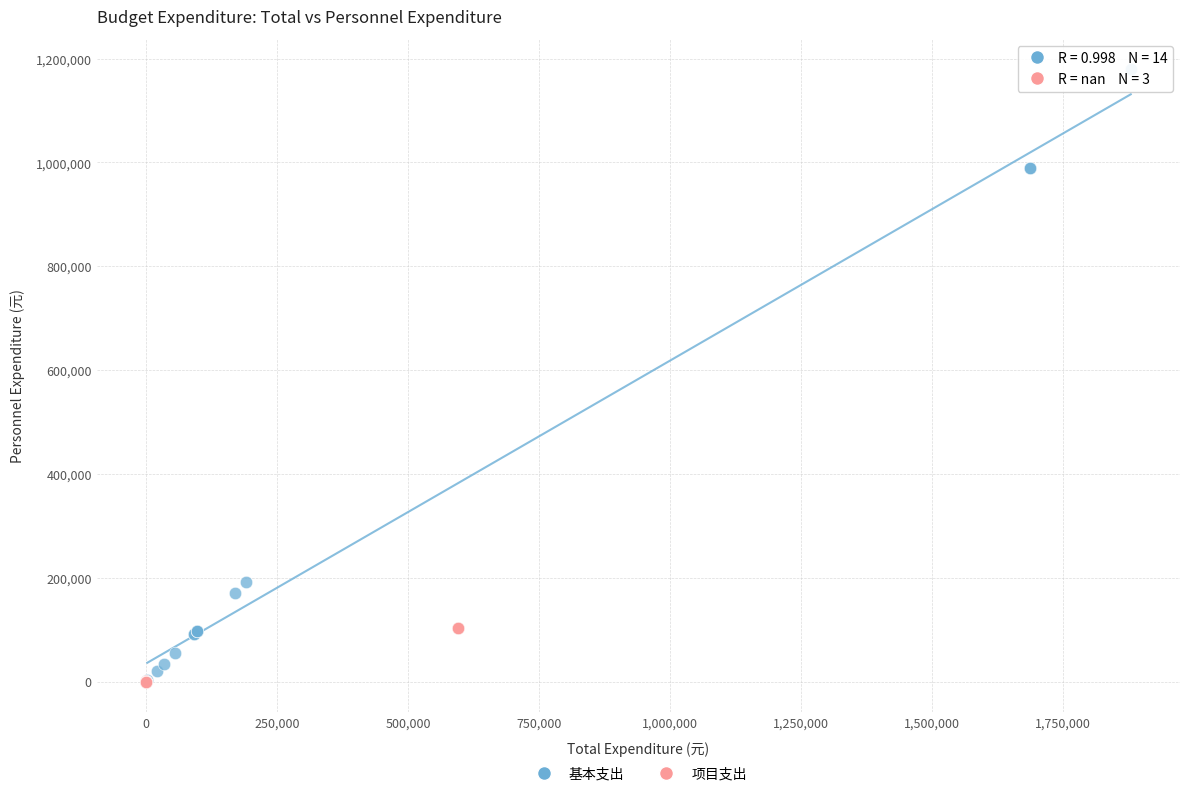

What are all the series names shown in the legend?

基本支出, 项目支出